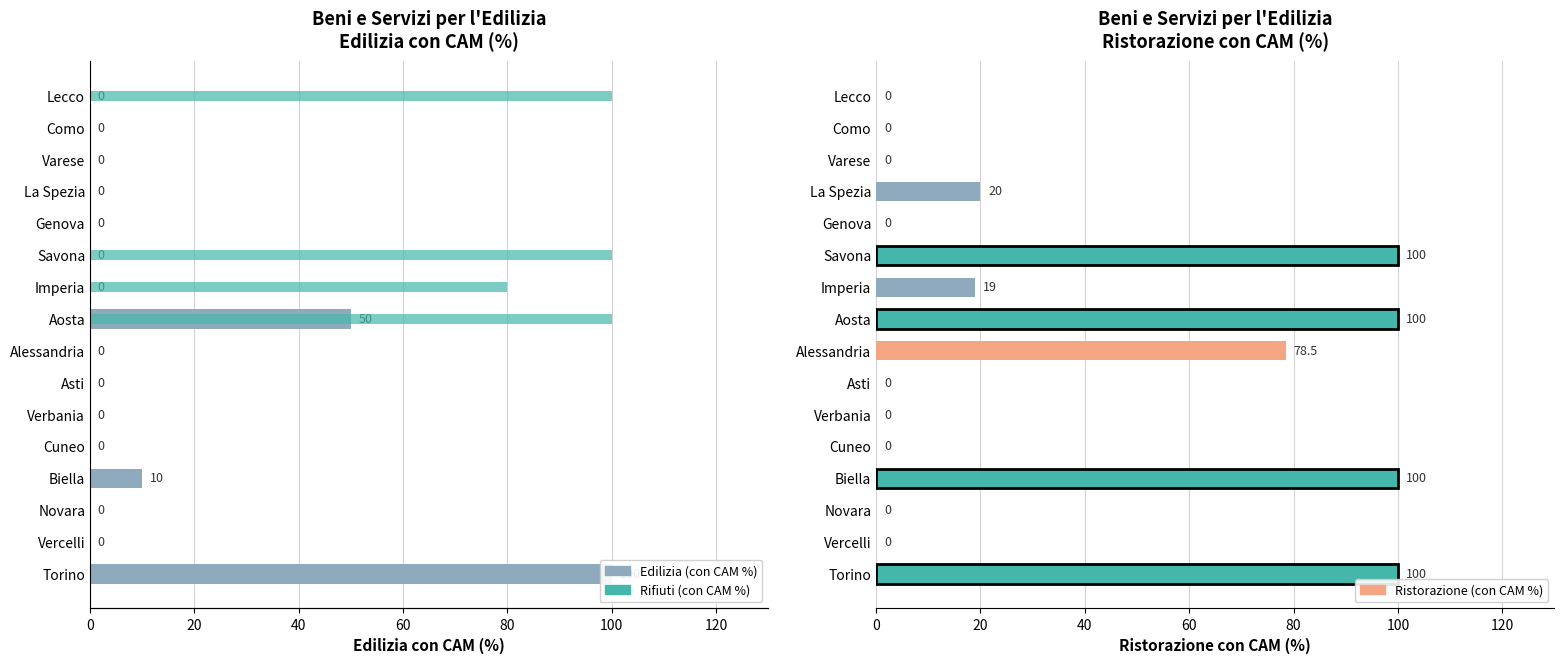

What are all the series names shown in the legend?

Edilizia (con CAM %), Ristorazione (con CAM %), Rifiuti (con CAM %)